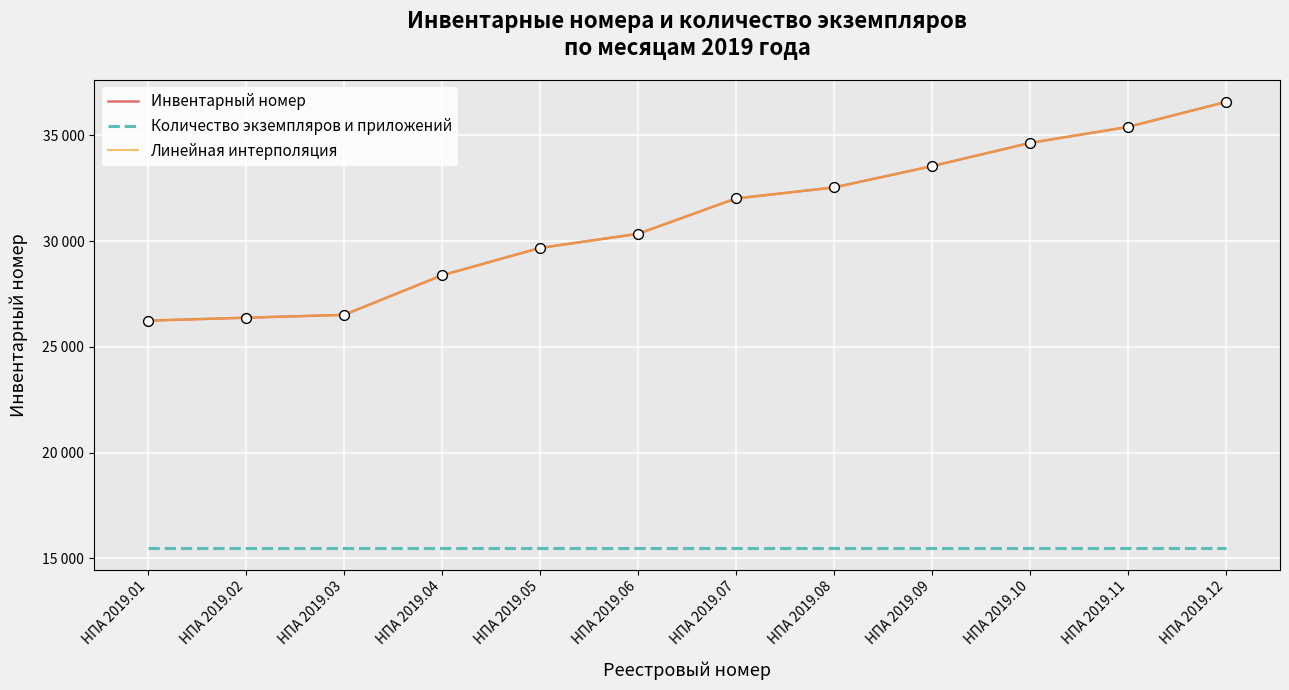

At how many categories does at least one series exceed 23400?

12